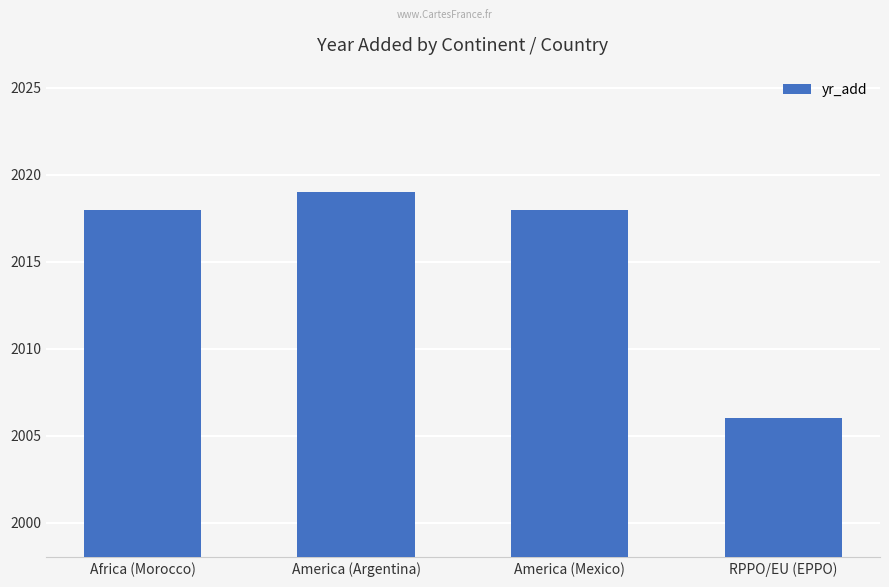

How many data points does each series have?

4